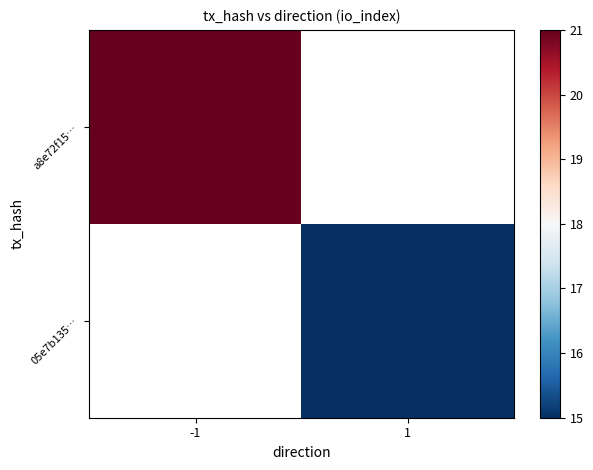

Reading left to right, extract all data points from this chart.

a8e72f15…: -1=21	1=0
05e7b135…: -1=0	1=15